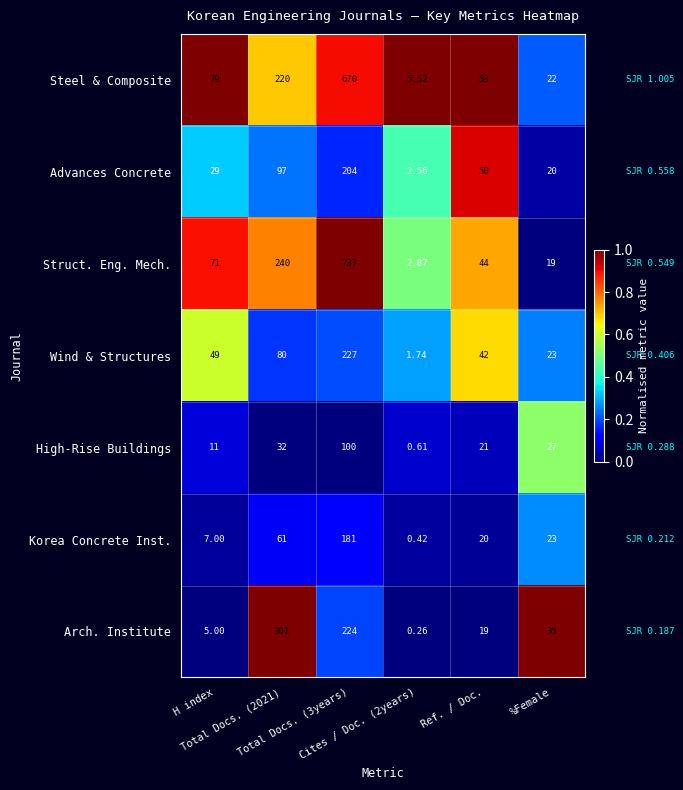

Between Ref. / Doc. and %Female, which series saw the biggest shift?

Steel & Composite